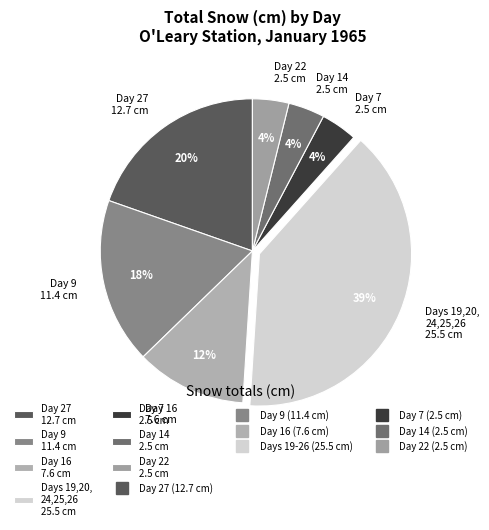

To the nearest percent, what is the average slice percentage?

14%